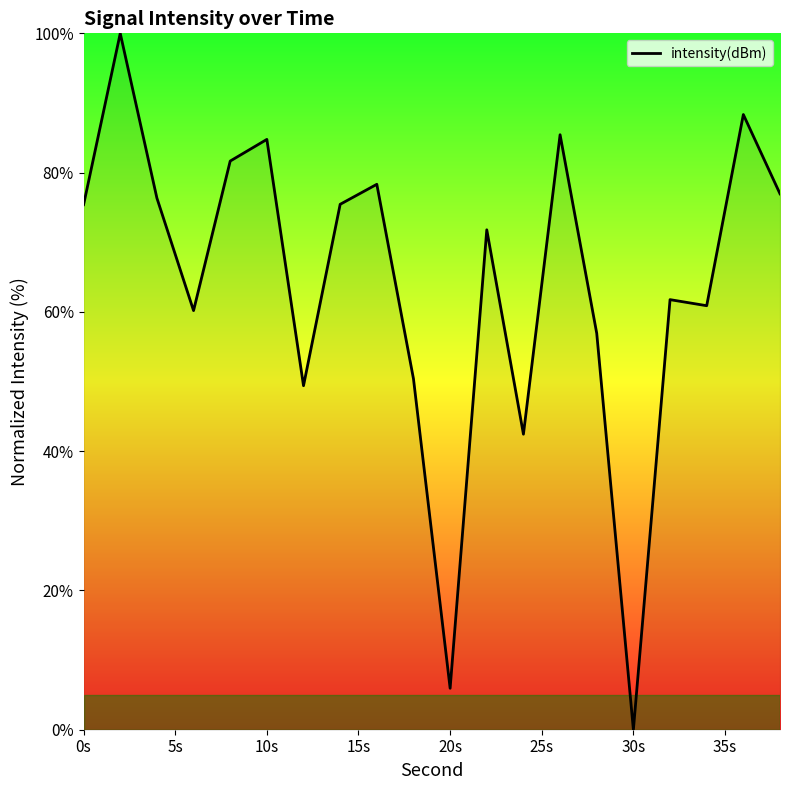

What is the difference between the maximum and minimum values?

100.0